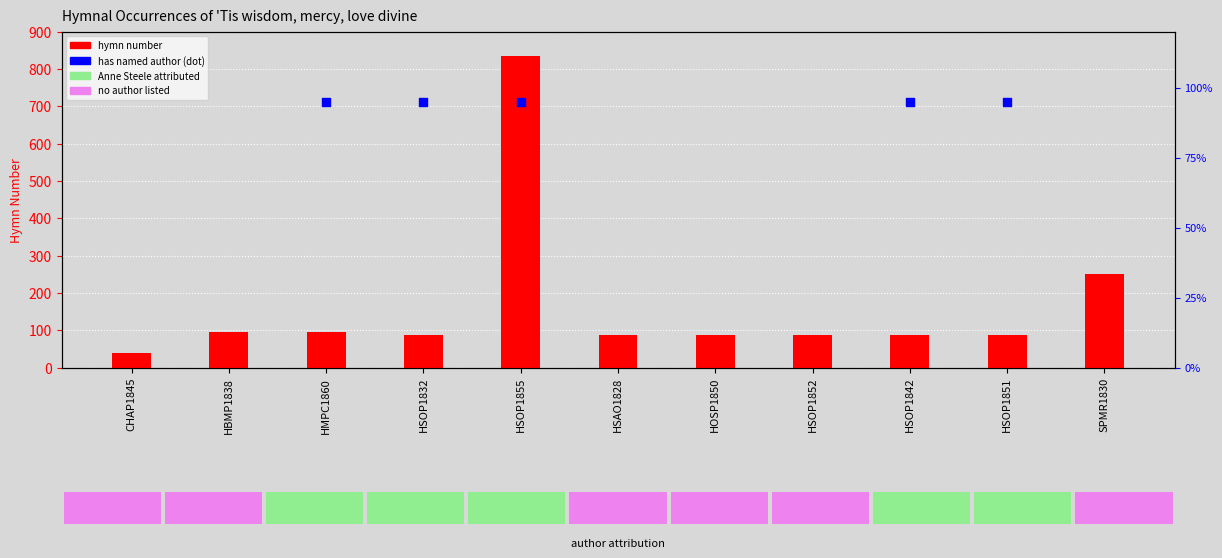

Which series has the largest total across all categories?

hymn number